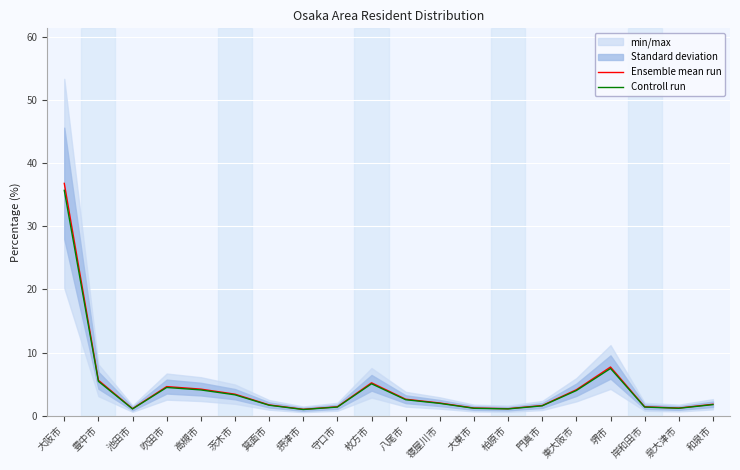

In Ensemble mean run, how many points are higher than both neighbors (excluding endpoints)?

3